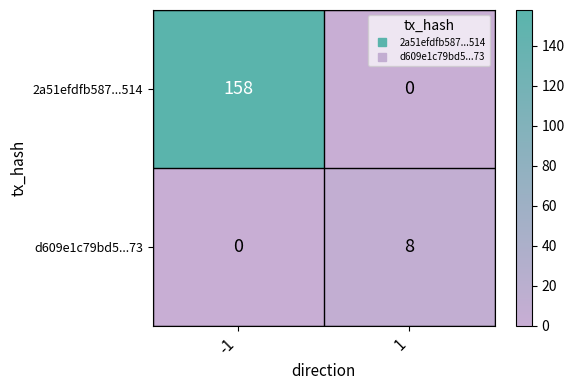

True or false: 2a51efdfb587...514 has a value of 252 at -1.

False